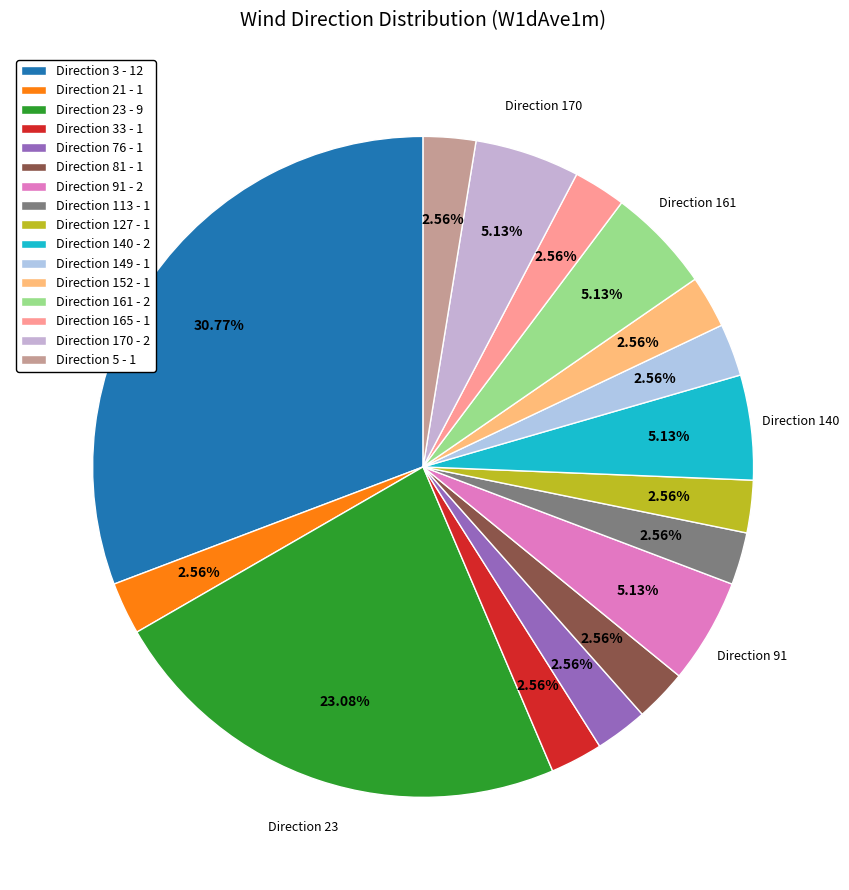

How many slices are in this pie chart?

16